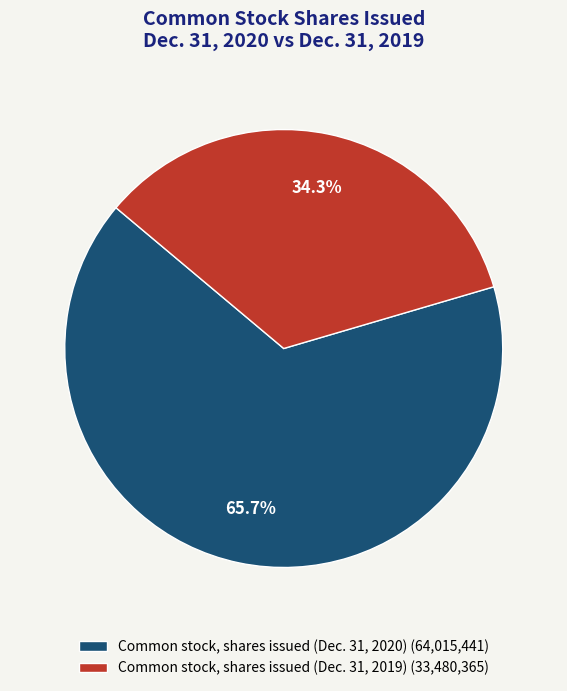

What percentage is NOT represented by Common stock, shares issued (Dec. 31, 2019)?

65.7%